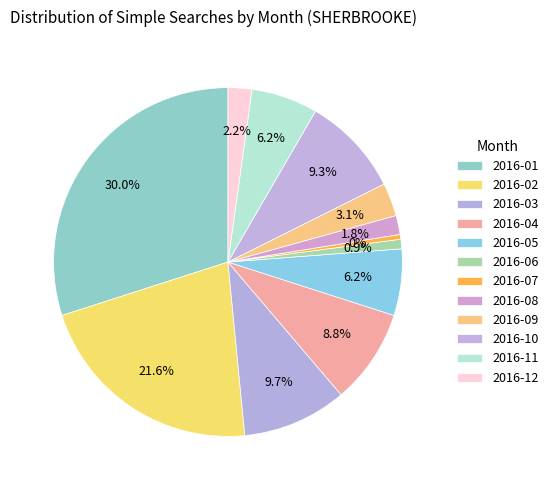

What is the ratio of the value at 2016-03 to the value at 2016-08?

5.5